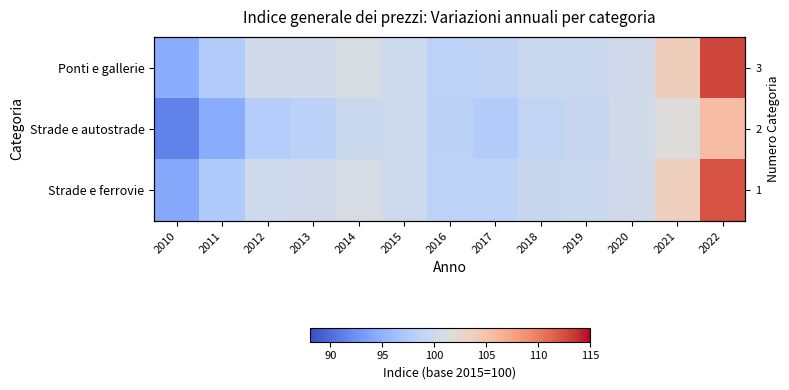

What is the sum of all Strade e autostrade values?

1284.0